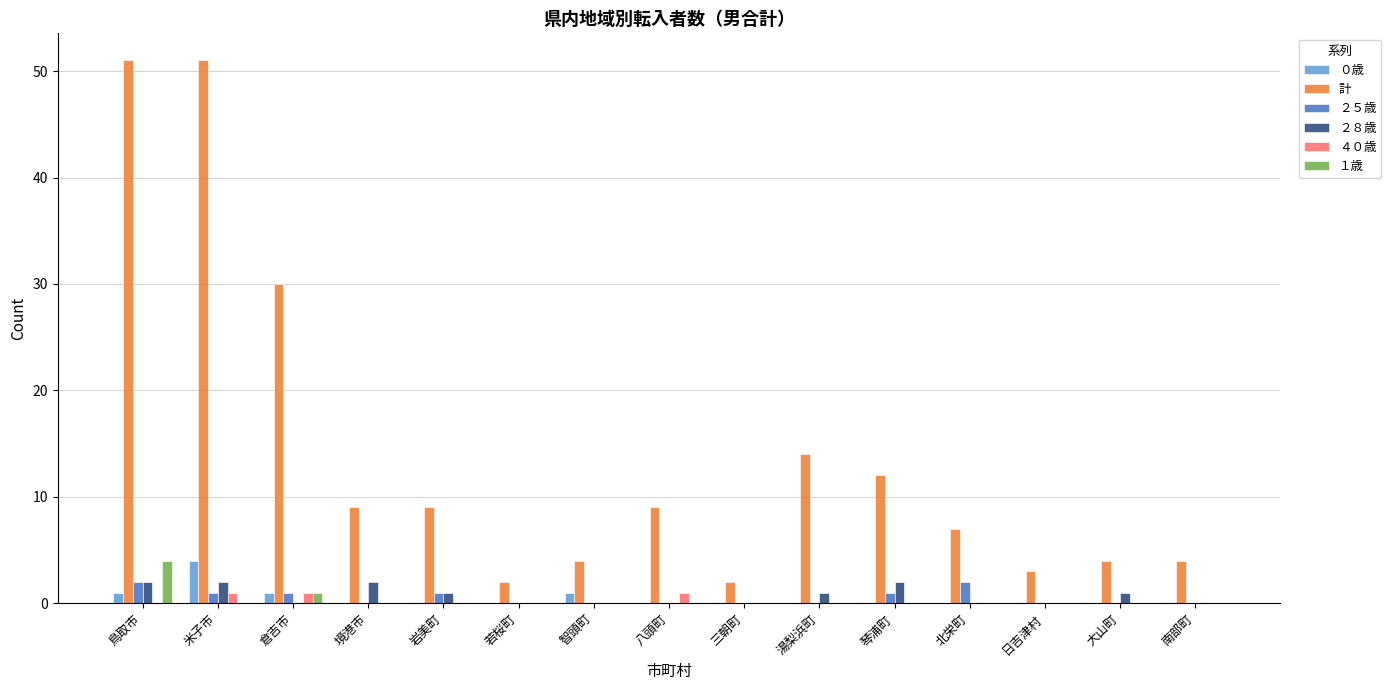

At which label is 計 closest to 26?

倉吉市